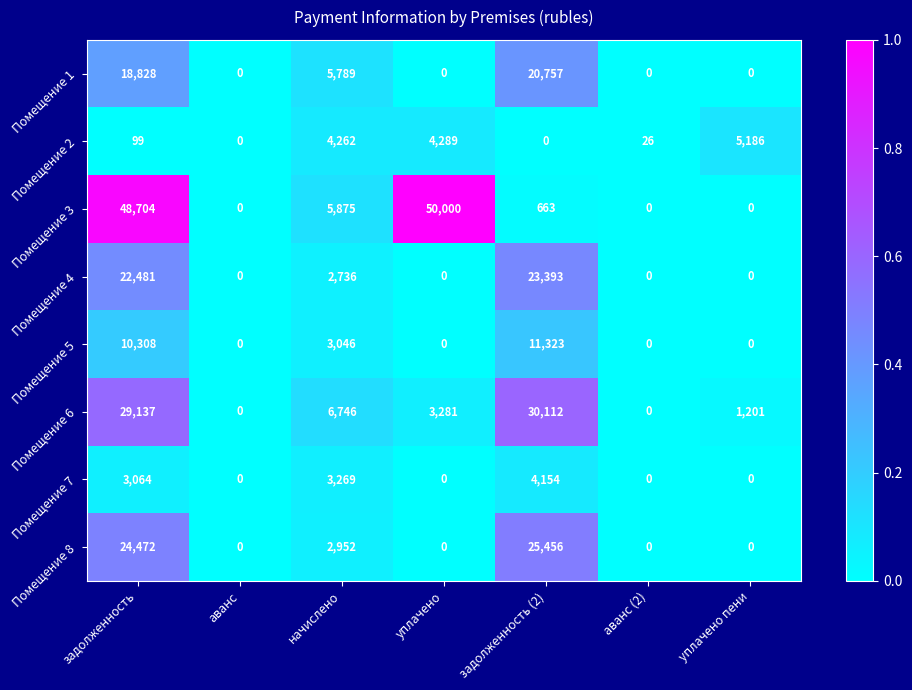

Which series has the largest range (max minus min)?

Помещение 3